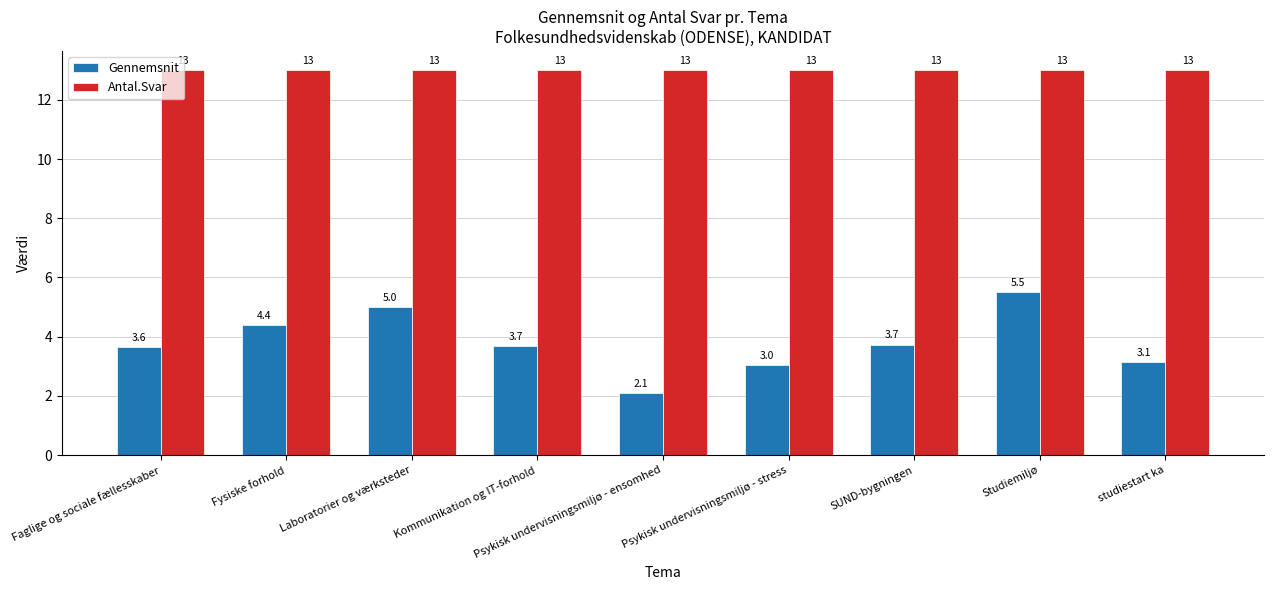

What is the value of the Antal.Svar bar at the 3rd from the left?

13.0